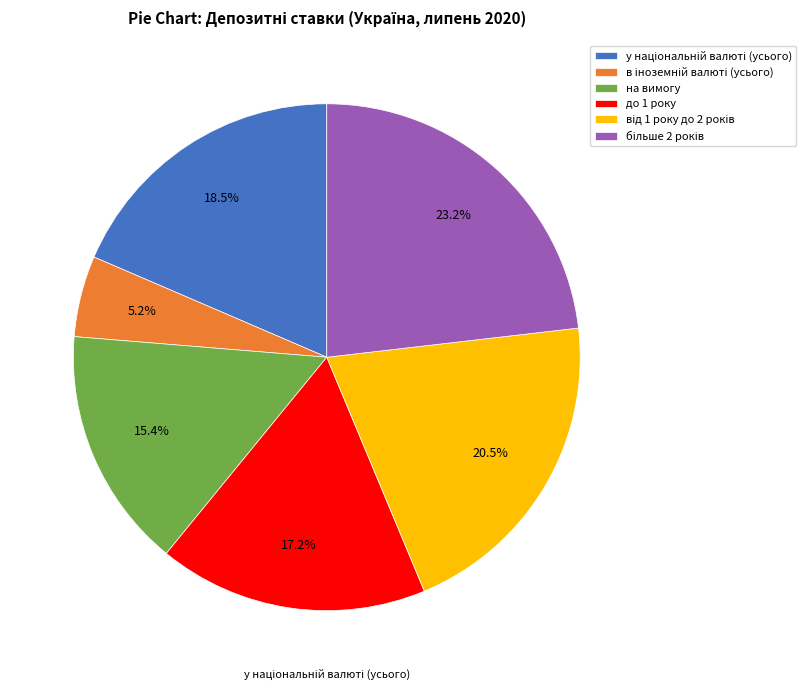

What percentage is NOT represented by до 1 року?

82.8%